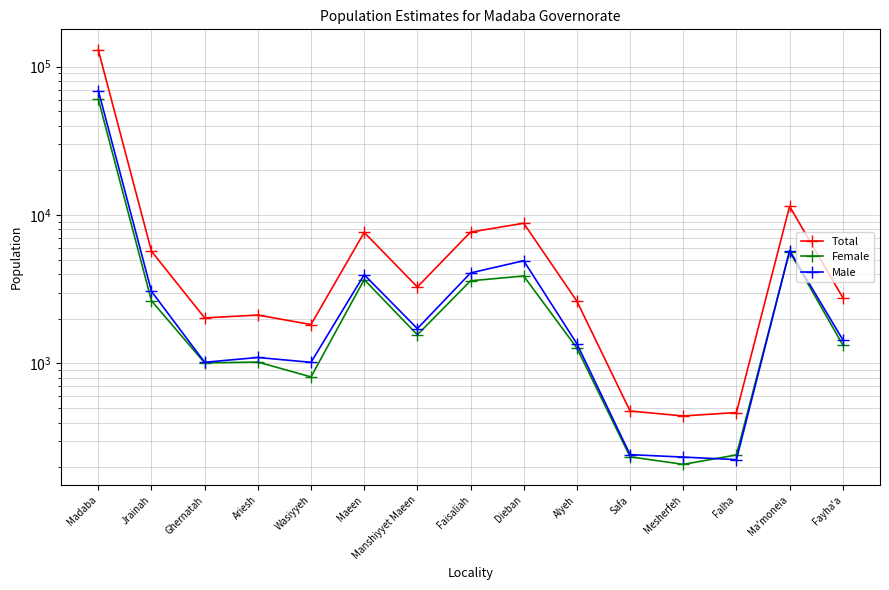

Where do Male and Female first cross each other?

Mesherfeh and Falha